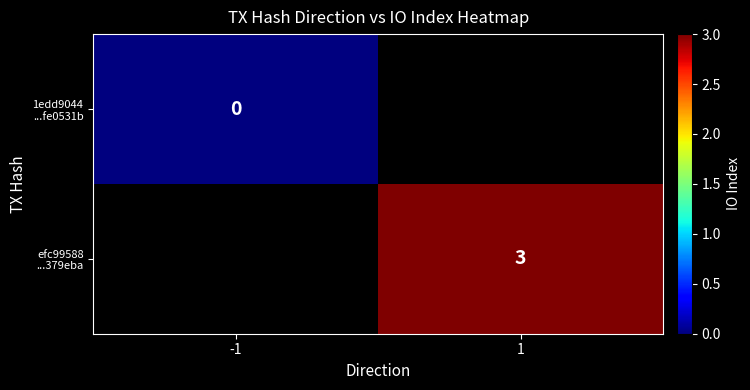

At which label does efc99588 ...379eba reach its peak?

-1